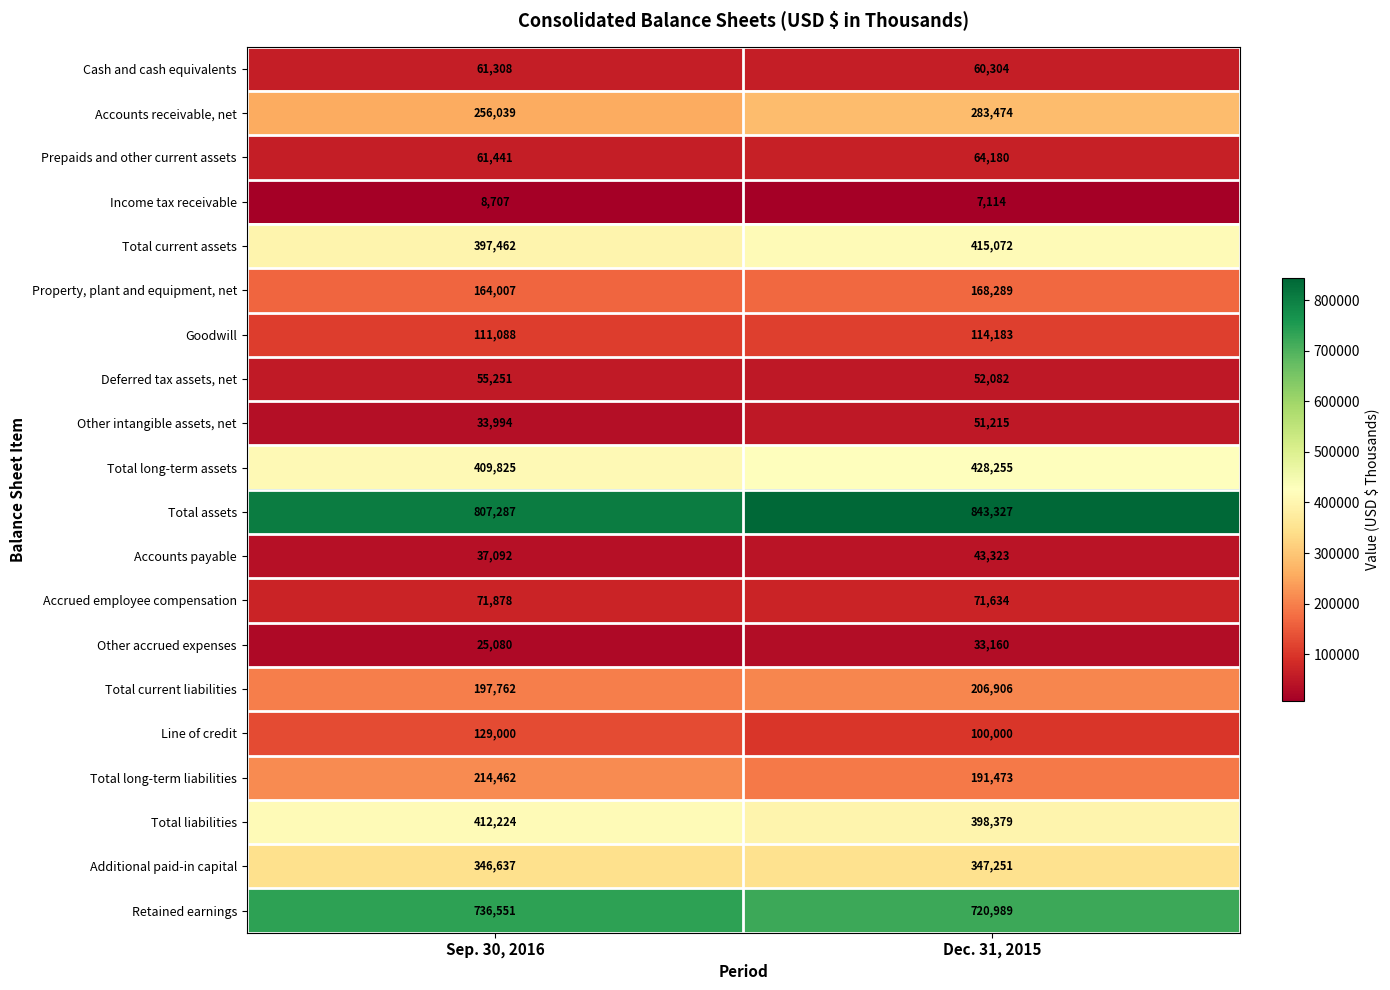

What is the spread (max minus min) of values at Dec. 31, 2015?

836213